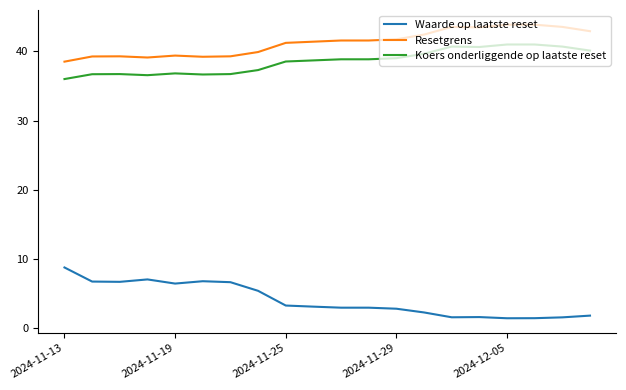

True or false: Koers onderliggende op laatste reset and Waarde op laatste reset cross at least once.

False